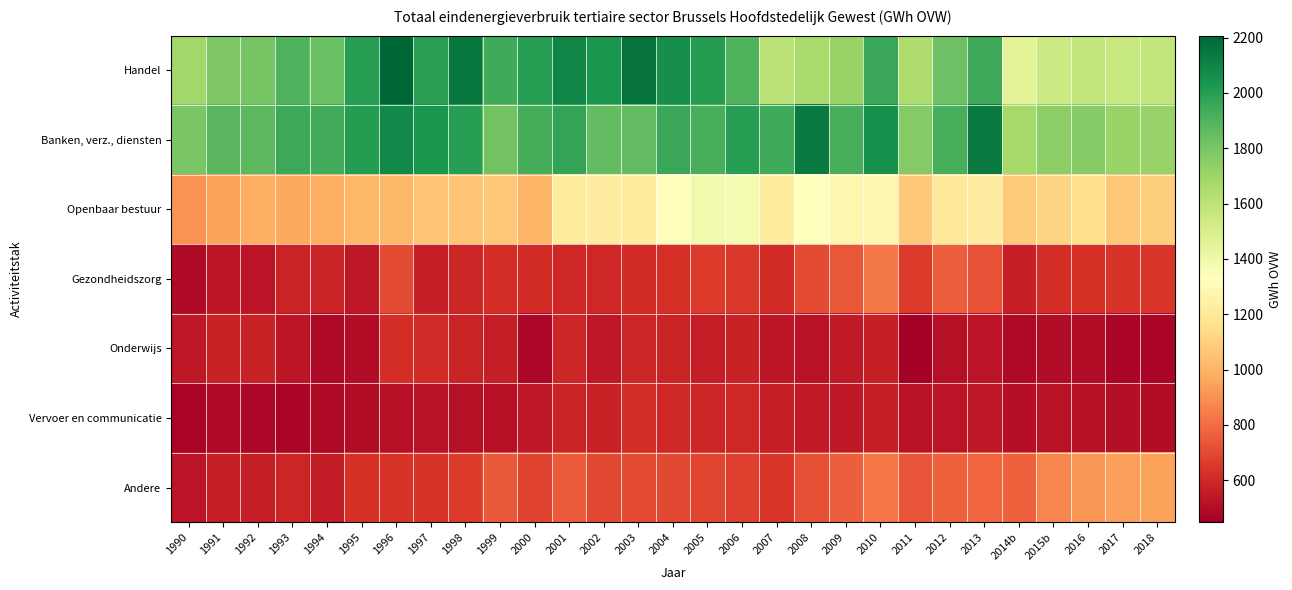

Rank the series by their maximum value, from highest to lowest.

Handel, Banken, verz., diensten, Openbaar bestuur, Andere, Gezondheidszorg, Vervoer en communicatie, Onderwijs